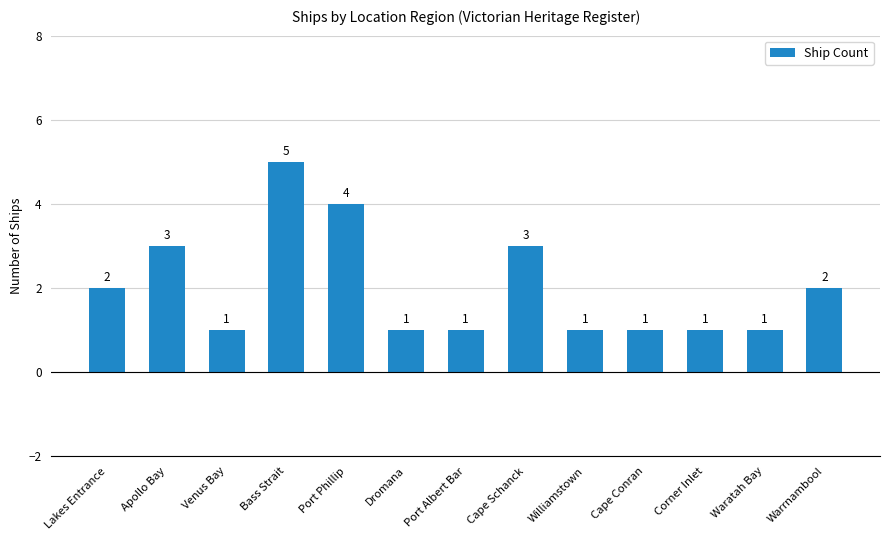

Reading left to right, transcribe all the data shown in this chart.

2	3	1	5	4	1	1	3	1	1	1	1	2